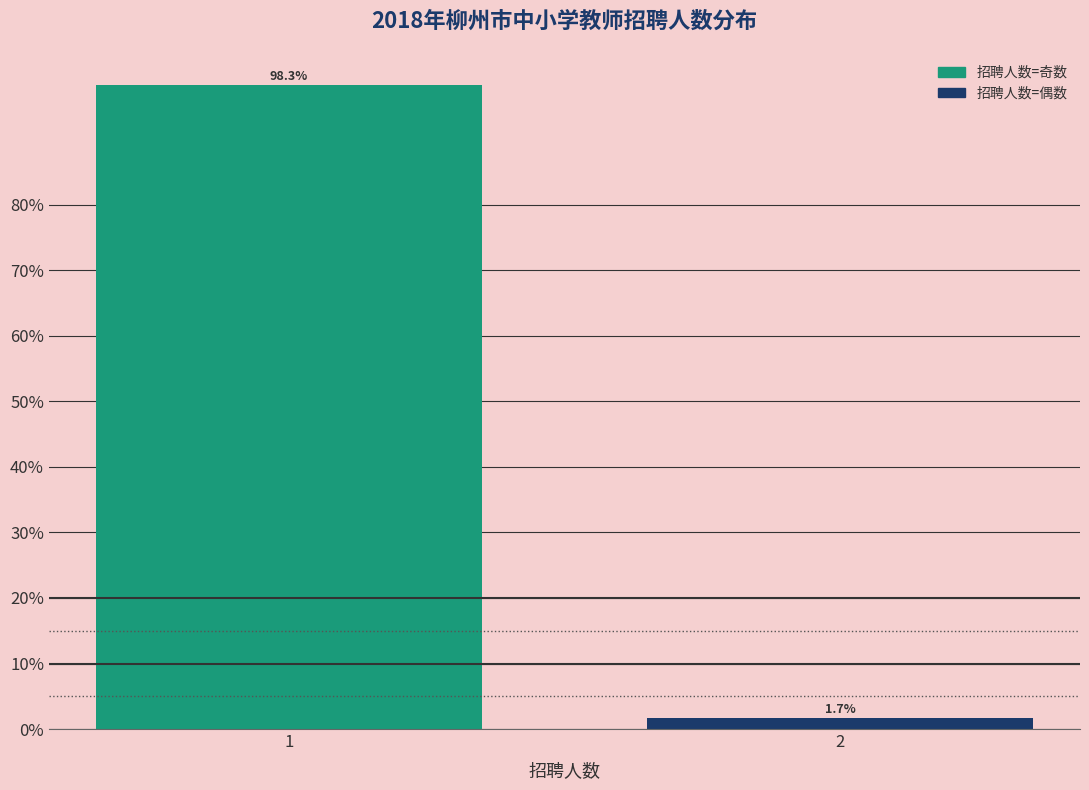

Reading right to left, list all the values displayed in this chart.

1.7	98.3